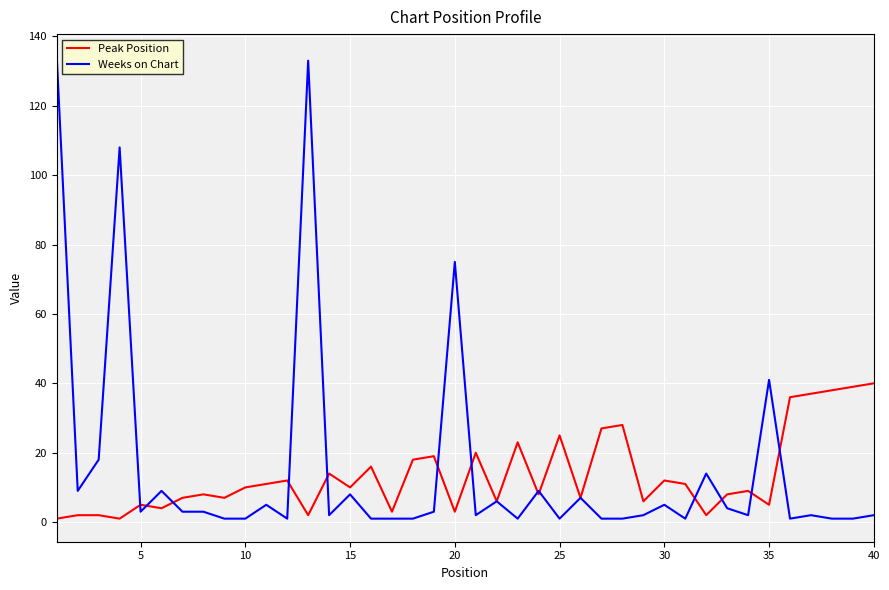

Rank the series by their maximum value, from lowest to highest.

Peak Position, Weeks on Chart